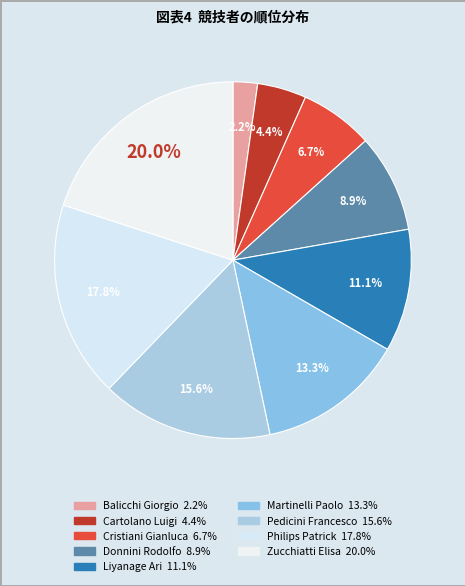

What is the smallest slice in the pie chart?

Balicchi Giorgio